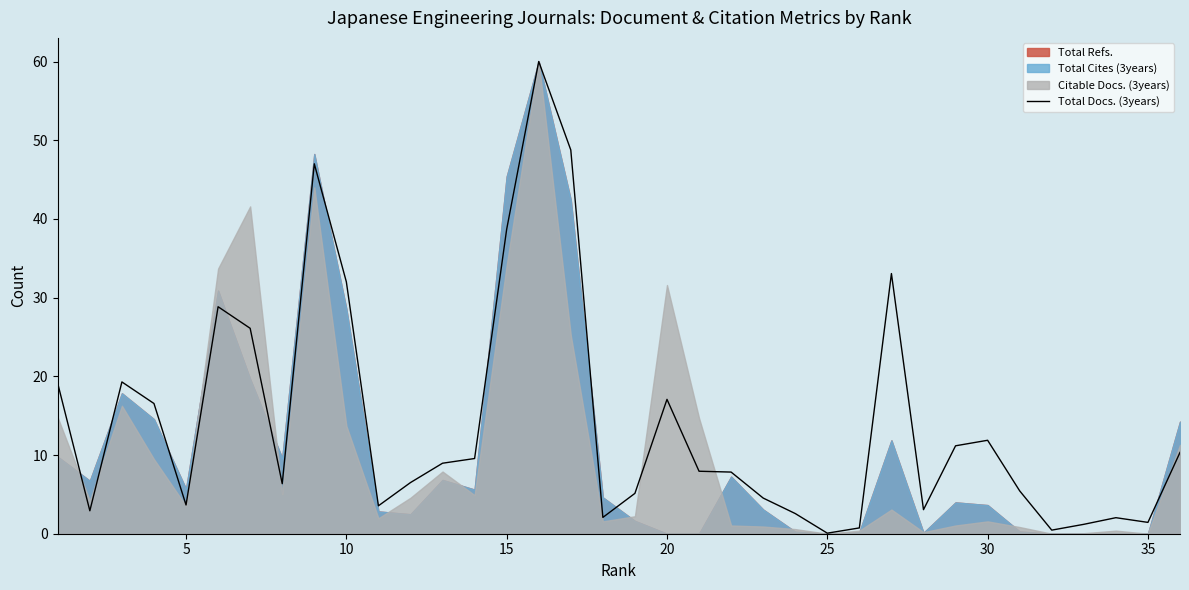

Is it true that Total Docs. (3years) equals 1.4 at 5?

False